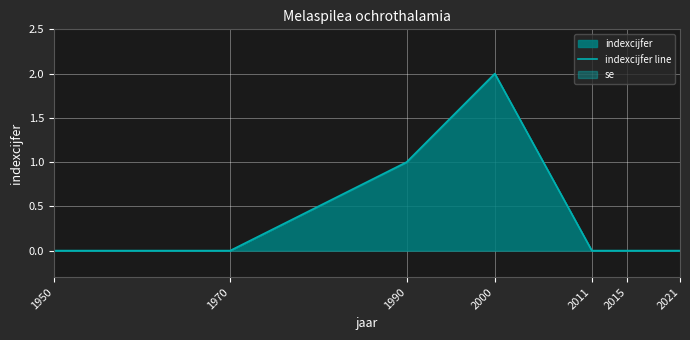

The value at 2015 is 1. True or false?

False